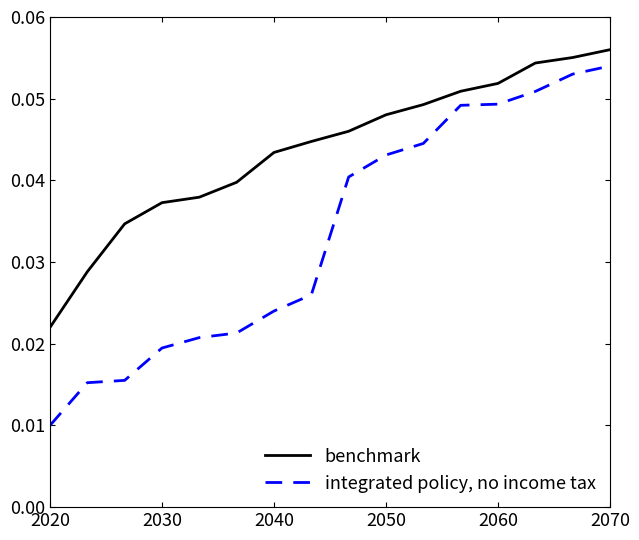

True or false: integrated policy, no income tax and benchmark cross at least once.

False